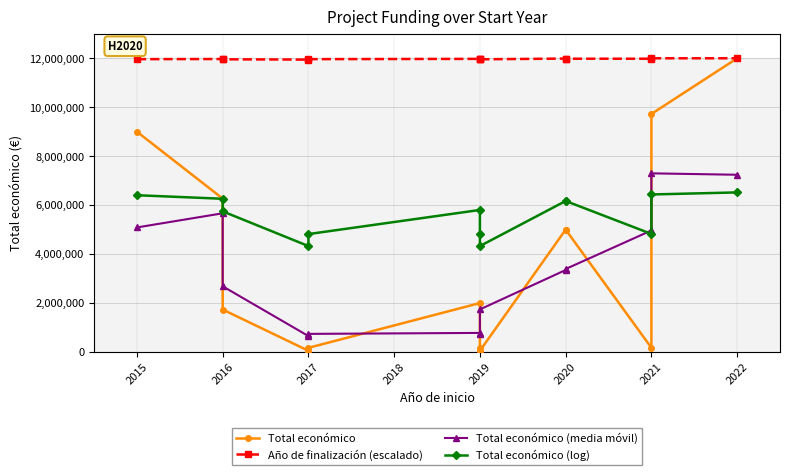

At how many categories does at least one series exceed 690111?

13